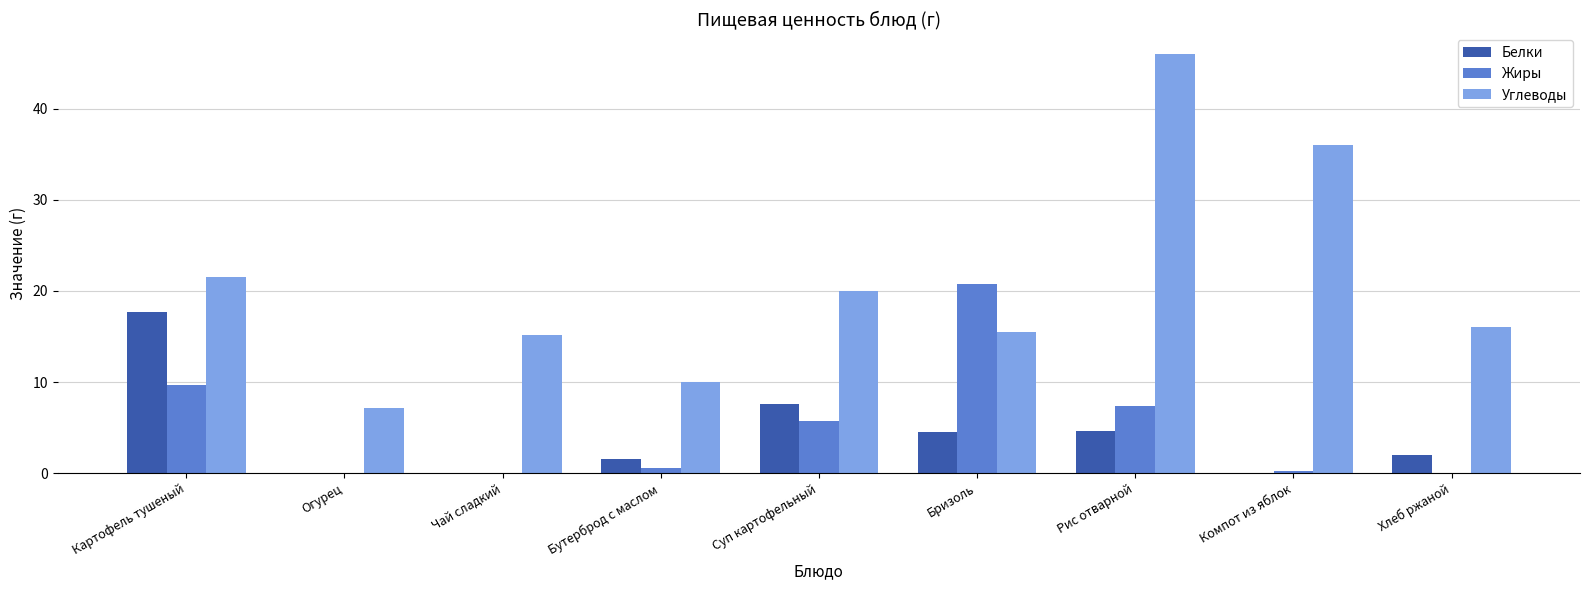

What is the difference between the Жиры values at Бризоль and Огурец?

20.8